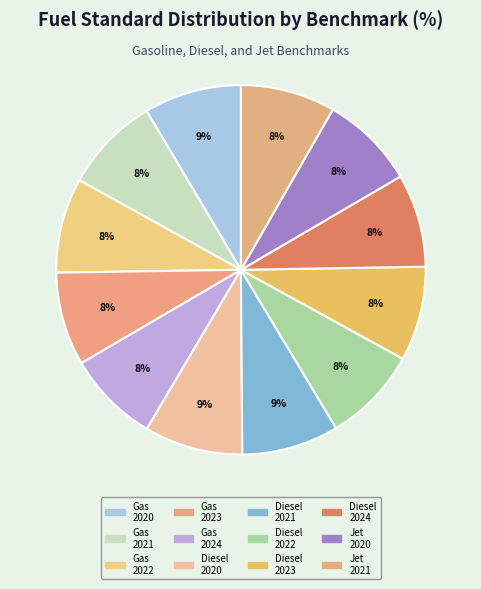

To the nearest percent, what is the difference between the largest and smallest slice percentages?

1%